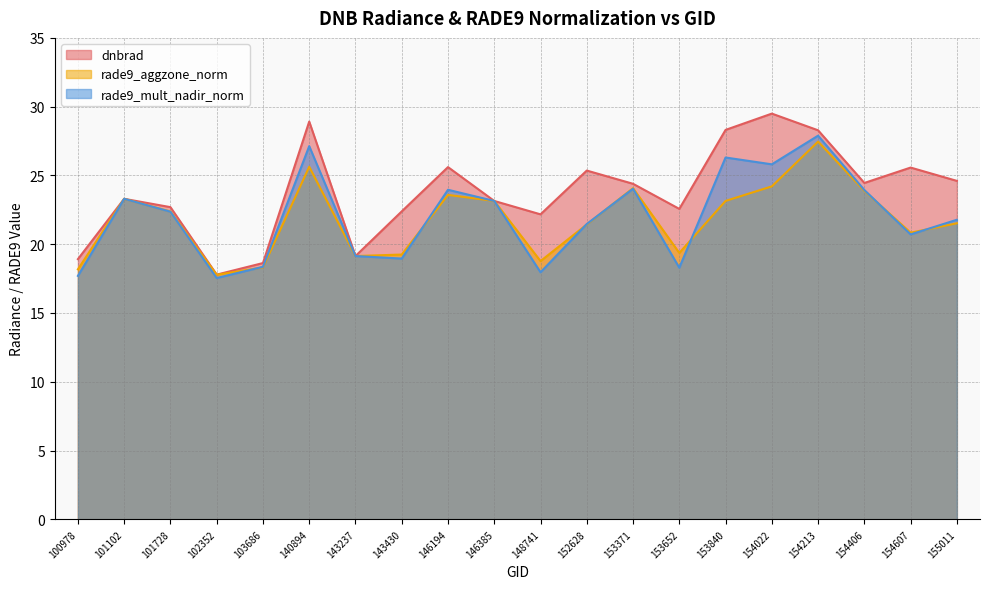

What is the maximum value for rade9_aggzone_norm?

27.5